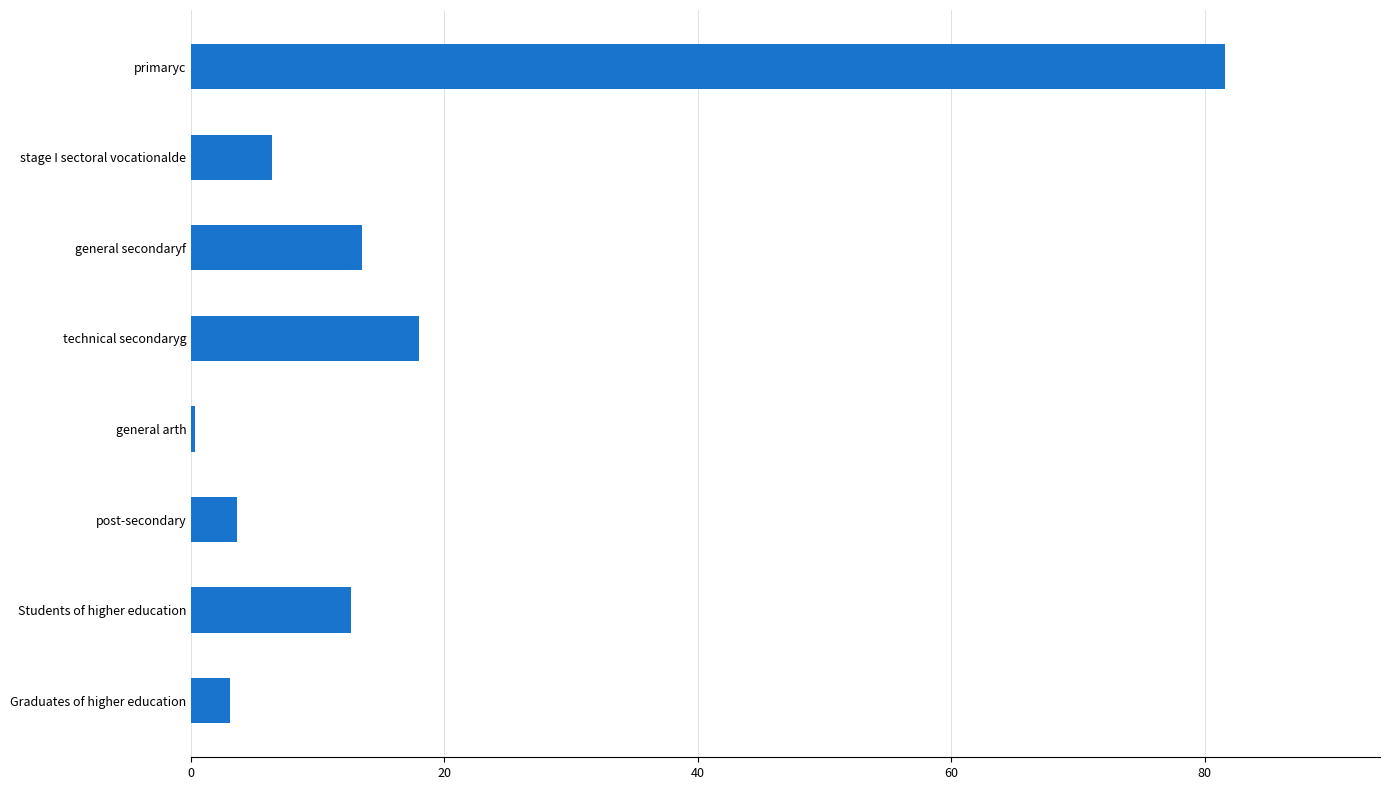

True or false: the data shows 81.6 at primaryc.

True